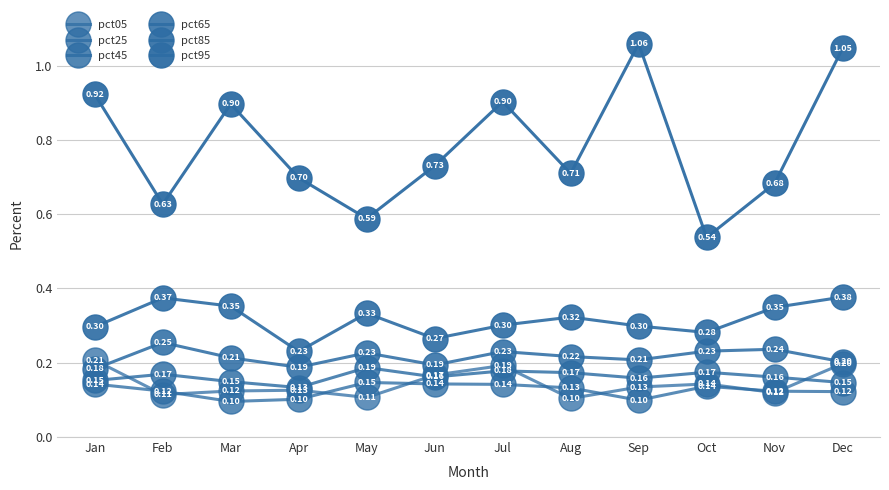

How many categories are shown in the chart?

12